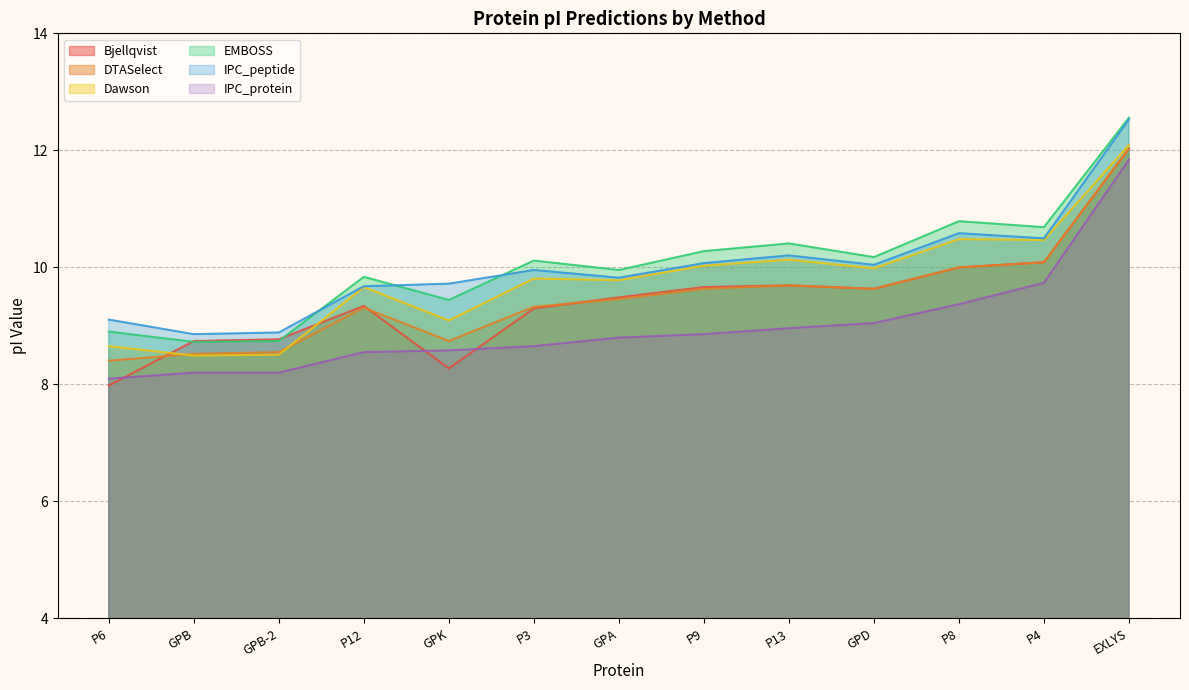

Rank the categories by DTASelect value from lowest to highest.

P6, GPB, GPB-2, GPK, P12, P3, GPA, P9, GPD, P13, P8, P4, EXLYS